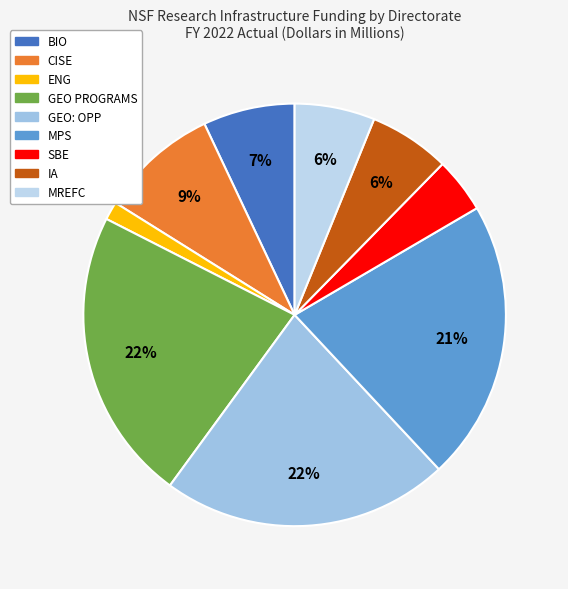

To the nearest percent, what portion does CISE represent?

9%